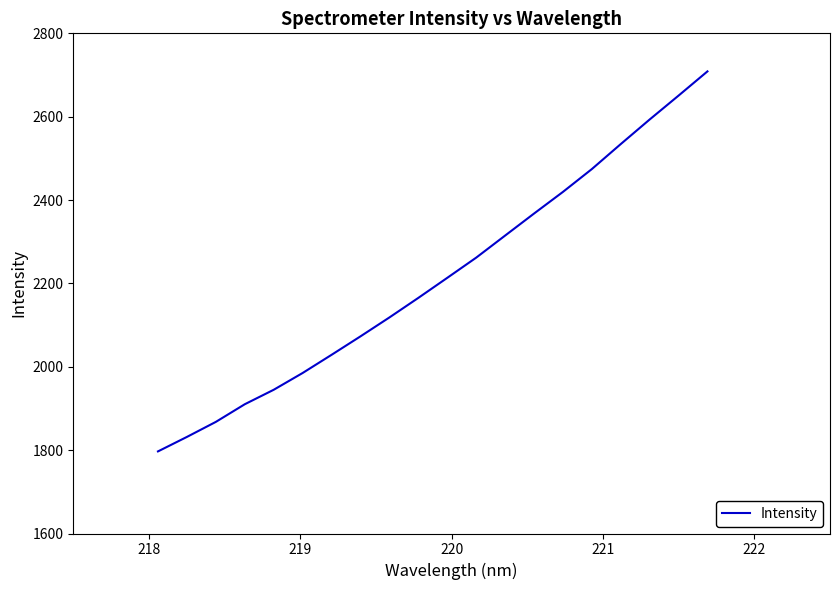

What is the difference between the maximum and minimum values?

911.7